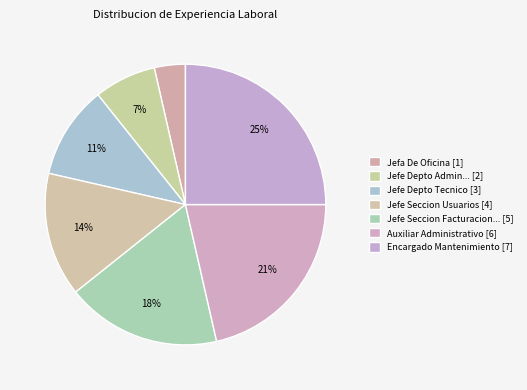

How many slices are in this pie chart?

7